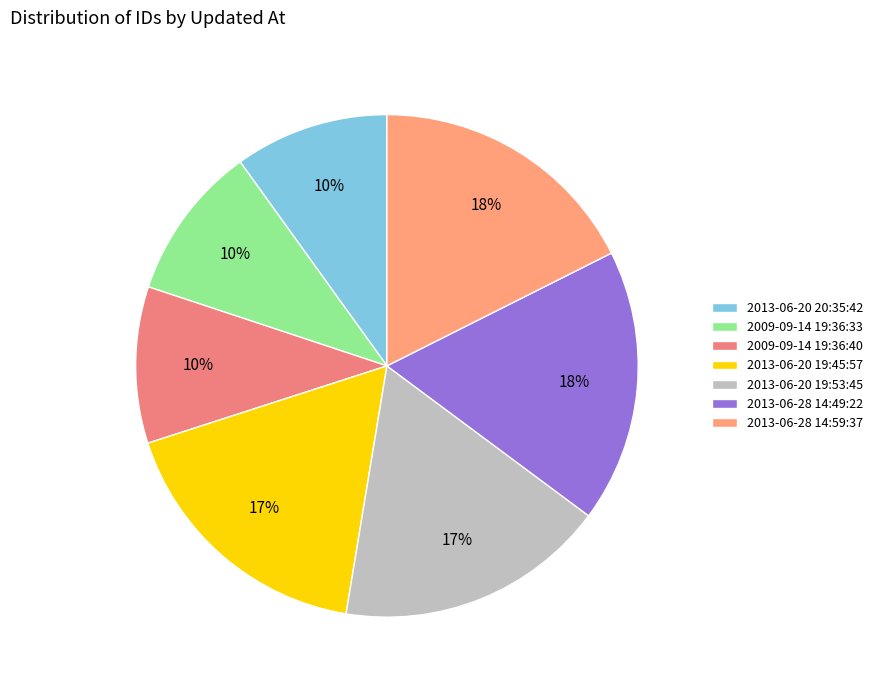

How many segments does this pie chart have?

7